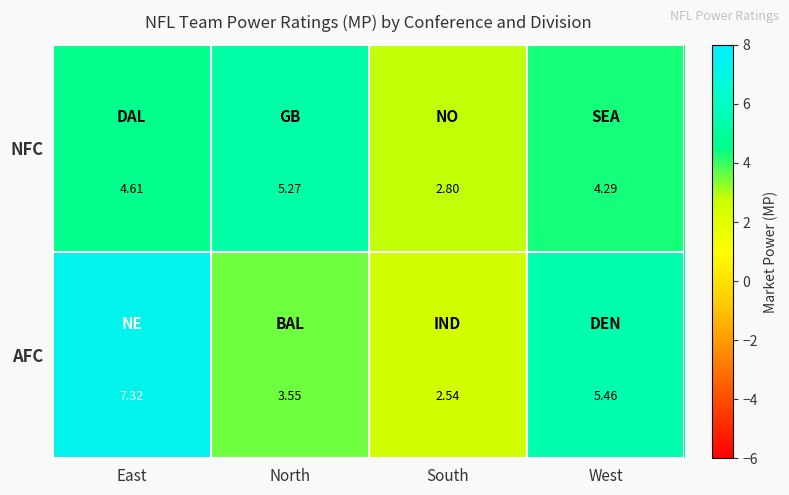

Is the value of NFC at North greater than the value of AFC at North?

Yes